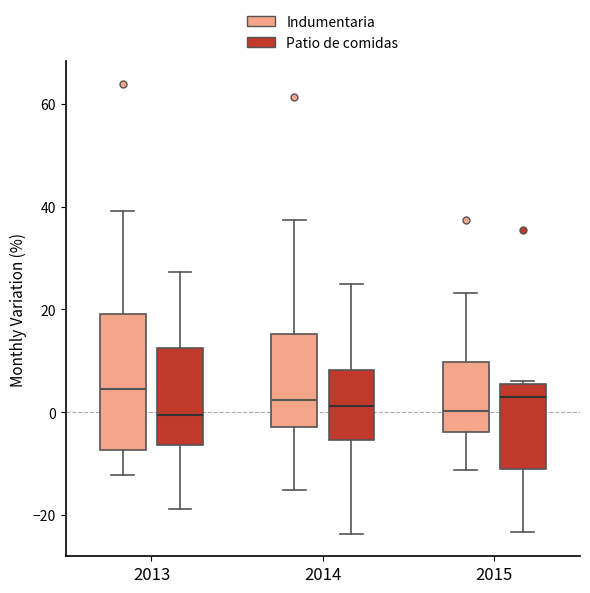

Comparing the boxes themselves (not the whiskers), which one is the tallest?

2013 (Indumentaria)